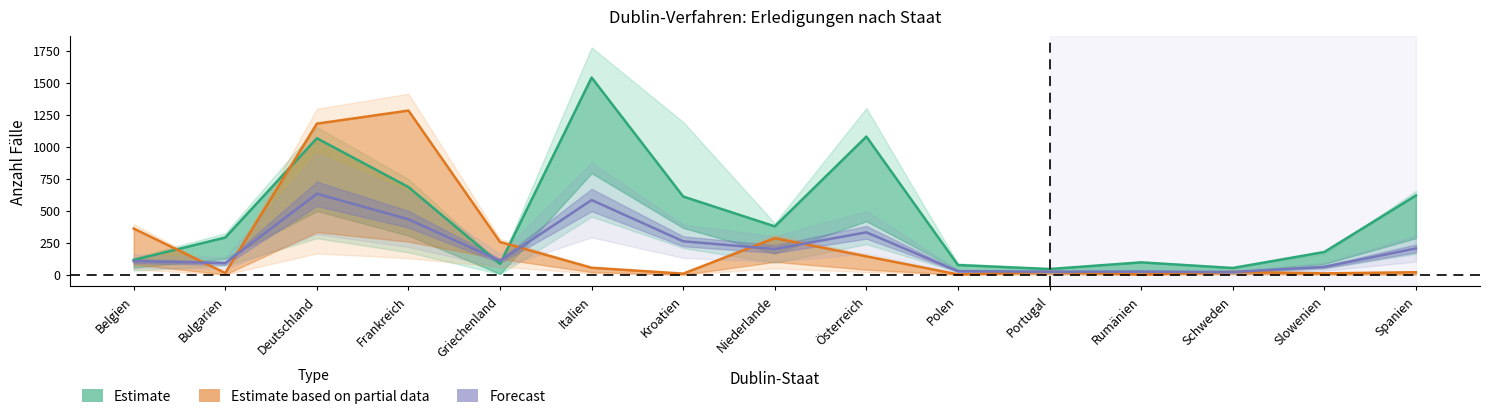

Rank the categories by Forecast (Zustimmungen Mittel) value from lowest to highest.

Schweden, Portugal, Rumänien, Polen, Slowenien, Bulgarien, Belgien, Griechenland, Niederlande, Spanien, Kroatien, Österreich, Frankreich, Italien, Deutschland